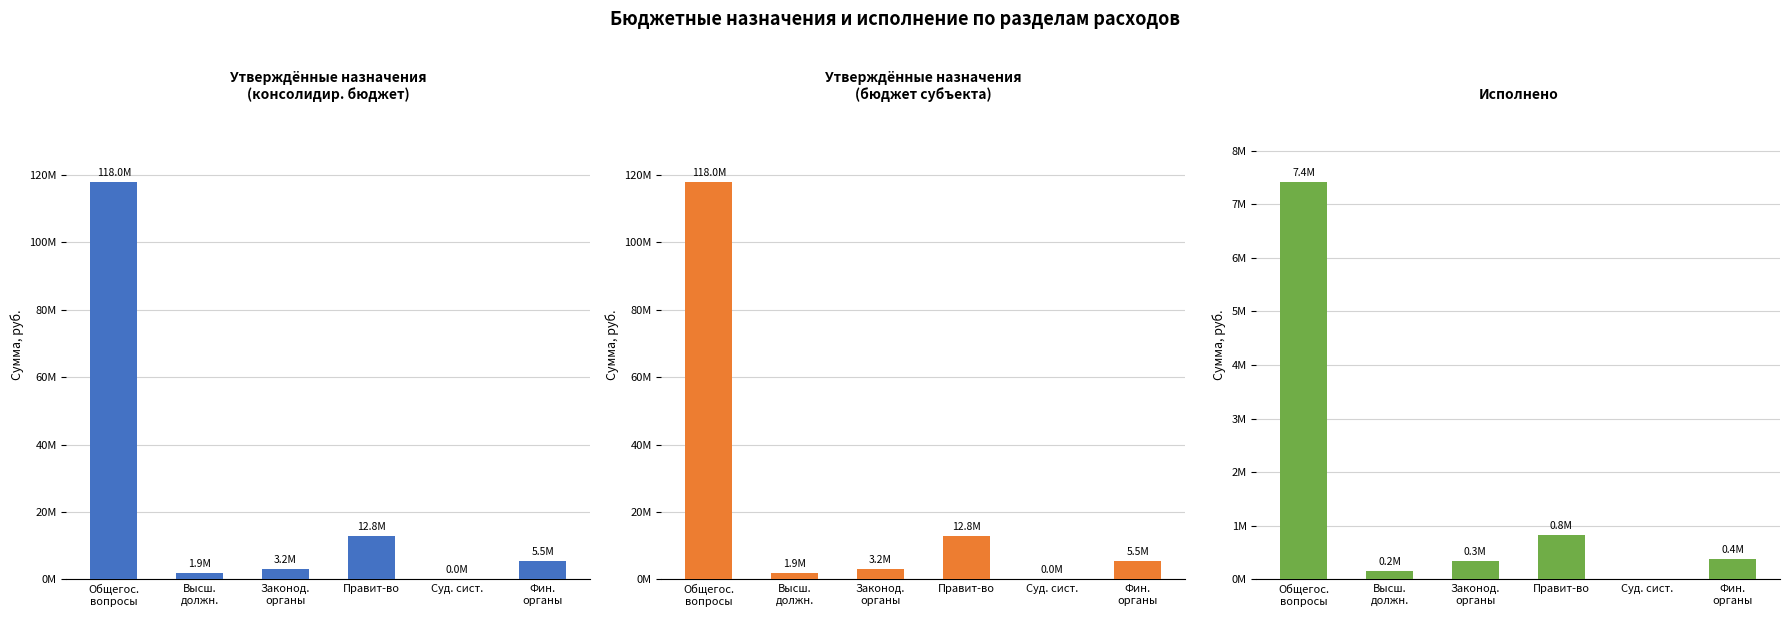

Does the chart contain any negative values?

No